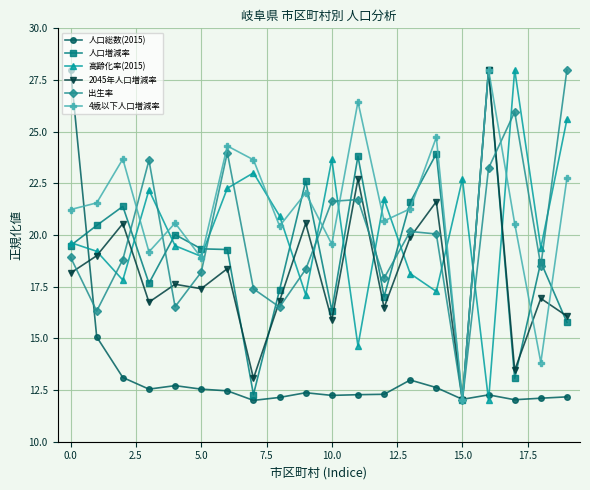

How many interior local peaks does the 4歳以下人口増減率 series have?

7